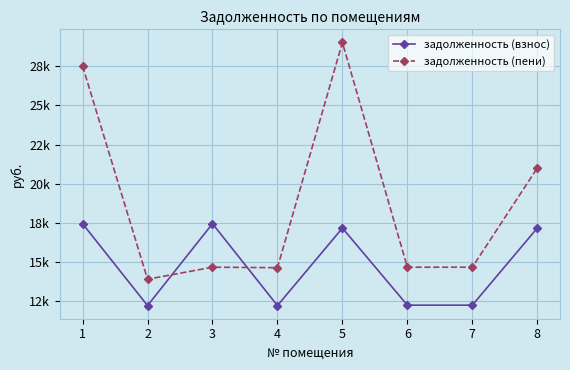

At which label does задолженность (взнос) reach its peak?

1